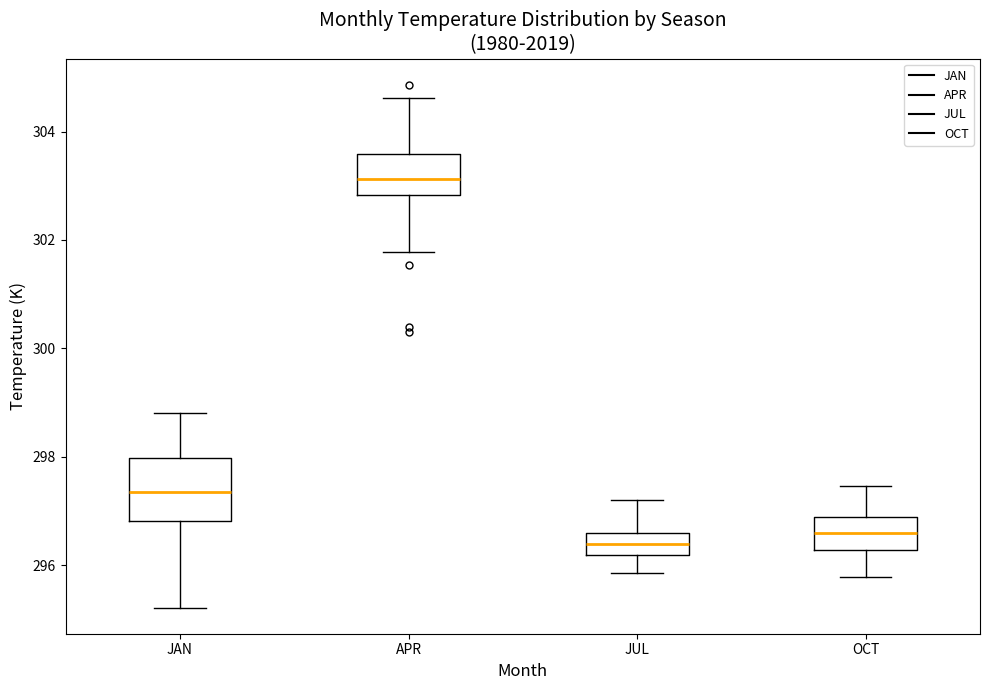

Where is the lower edge of the box for JAN on the y-axis? The values are not printed on the chart, so give them approximately, as read against the axis.

296.8